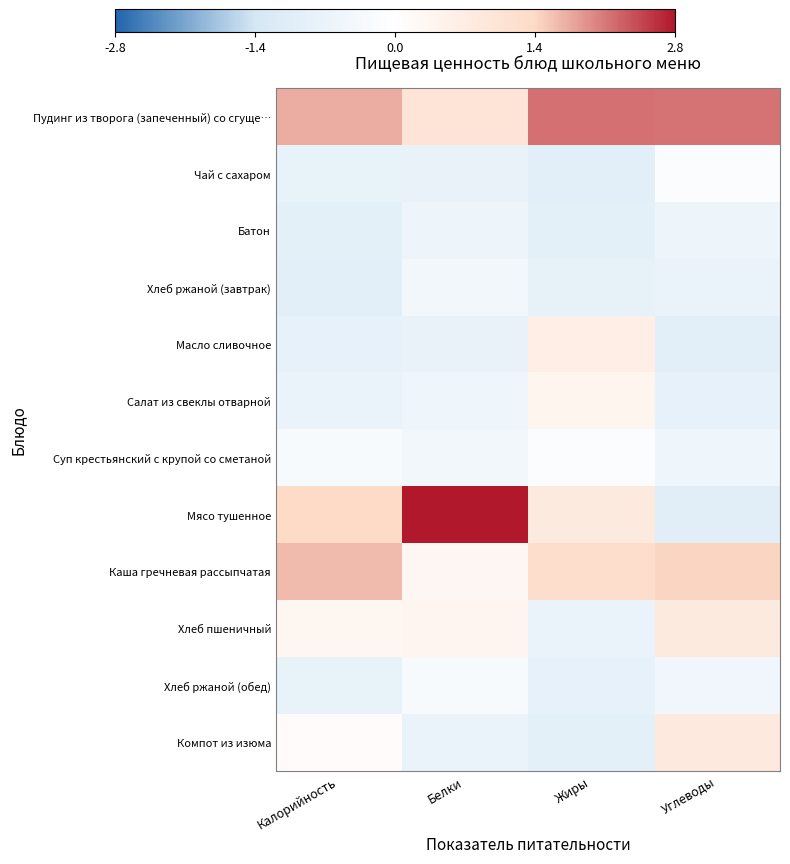

Reading left to right, list all the values displayed in this chart.

Пудинг из творога (запеченный) со сгуще…: Калорийность=1.7	Белки=1.0	Жиры=2.2	Углеводы=2.1
Чай с сахаром: Калорийность=-0.8	Белки=-0.7	Жиры=-0.9	Углеводы=-0.2
Батон: Калорийность=-0.9	Белки=-0.6	Жиры=-0.9	Углеводы=-0.6
Хлеб ржаной (завтрак): Калорийность=-1.0	Белки=-0.4	Жиры=-0.8	Углеводы=-0.7
Масло сливочное: Калорийность=-0.8	Белки=-0.7	Жиры=0.6	Углеводы=-1.0
Салат из свеклы отварной: Калорийность=-0.7	Белки=-0.6	Жиры=0.4	Углеводы=-0.8
Суп крестьянский с крупой со сметаной: Калорийность=-0.3	Белки=-0.5	Жиры=-0.1	Углеводы=-0.5
Мясо тушенное: Калорийность=1.4	Белки=2.8	Жиры=0.8	Углеводы=-1.0
Каша гречневая рассыпчатая: Калорийность=1.6	Белки=0.3	Жиры=1.3	Углеводы=1.4
Хлеб пшеничный: Калорийность=0.3	Белки=0.4	Жиры=-0.7	Углеводы=0.8
Хлеб ржаной (обед): Калорийность=-0.8	Белки=-0.3	Жиры=-0.8	Углеводы=-0.5
Компот из изюма: Калорийность=0.1	Белки=-0.7	Жиры=-0.9	Углеводы=0.8